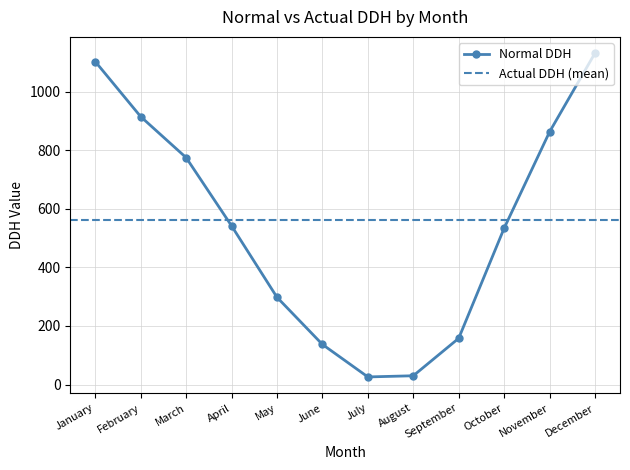

What is the difference between the second highest and minimum values?

1077